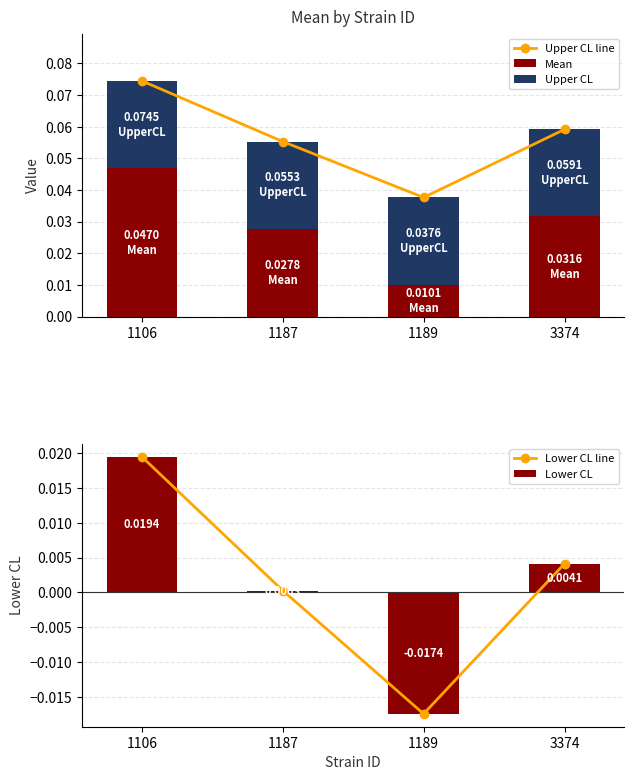

List the series in order of their peak value, lowest first.

Lower CL line, Lower CL, Upper CL, Mean, Upper CL line